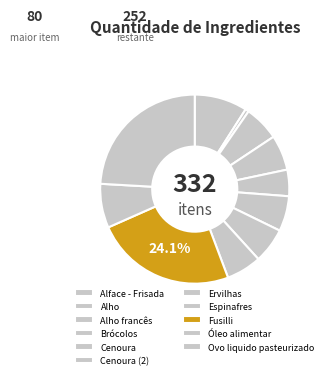

Rank the categories by value from lowest to highest.

Alho, Cenoura, Alho francês, Brócolos, Cenoura (2), Ervilhas, Espinafres, Óleo alimentar, Alface - Frisada, Fusilli, Ovo liquido pasteurizado